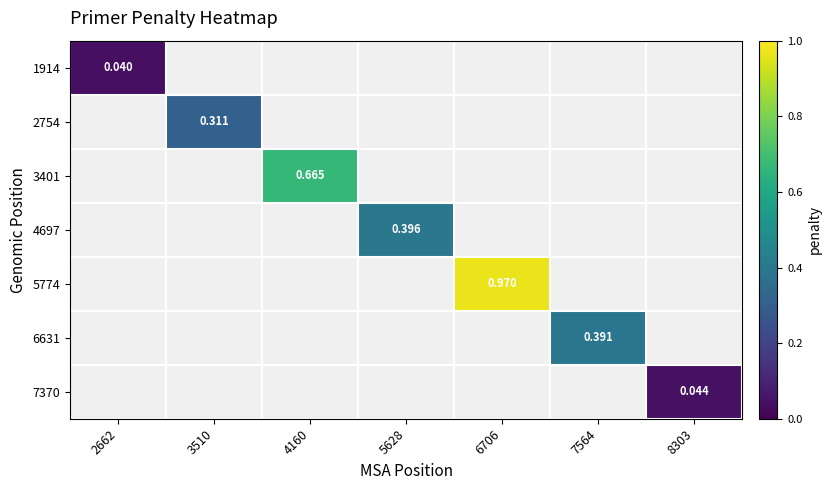

Which series has the widest spread of values?

5774